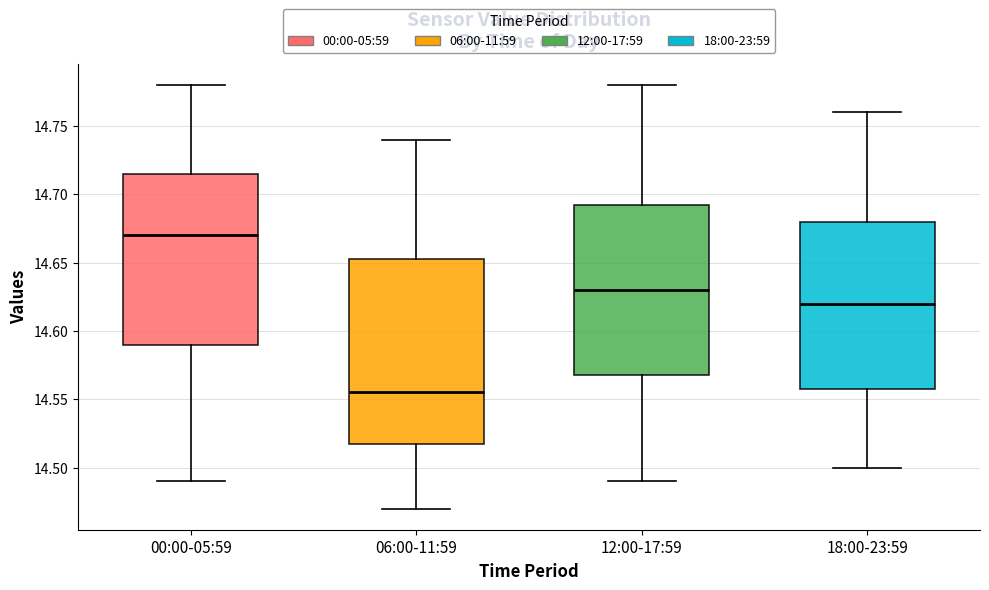

Which box is the tallest, from its lower edge to its upper edge?

06:00-11:59